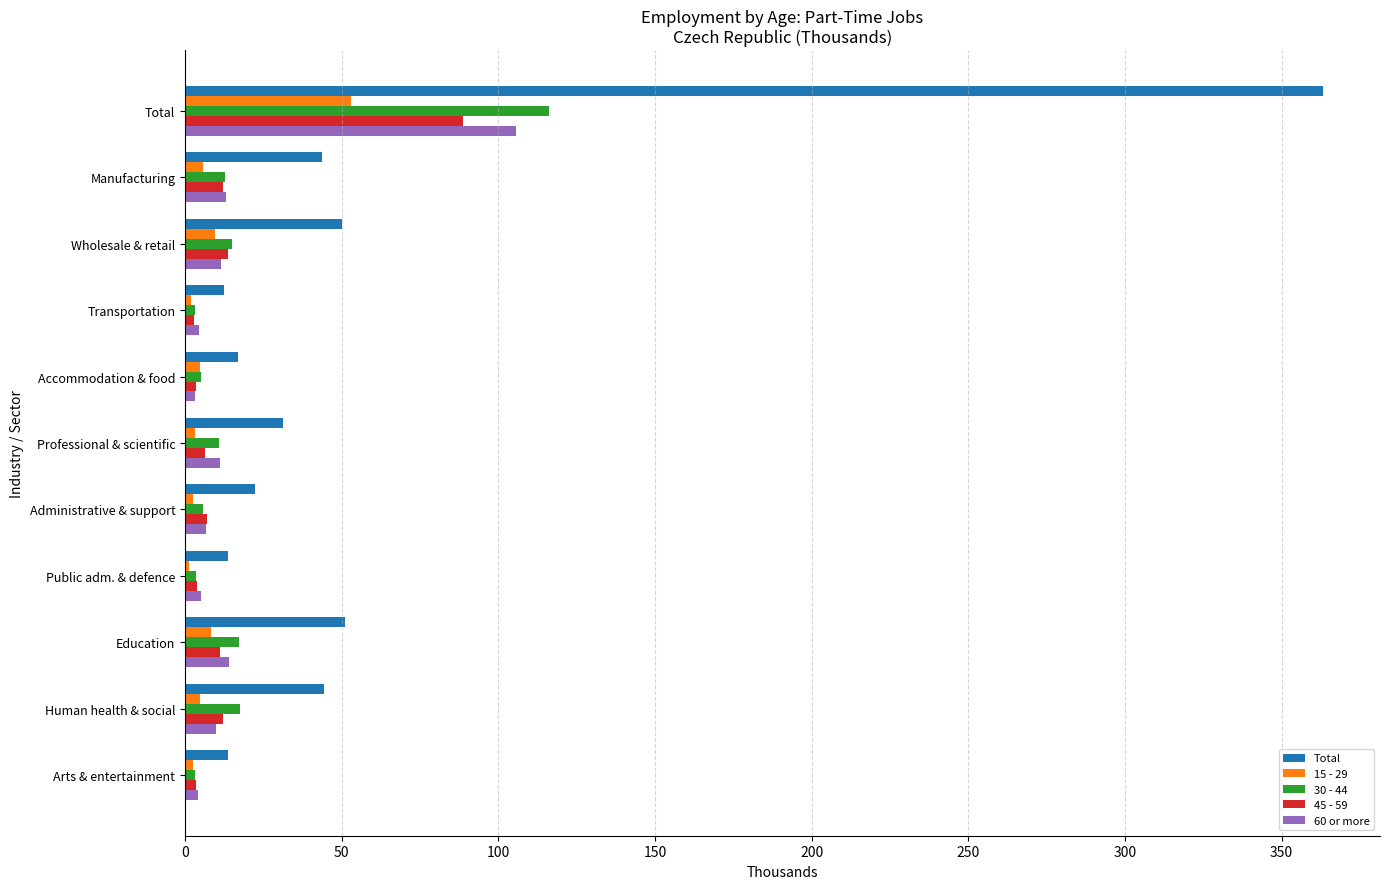

What is the average value of the 30 - 44 series?

19.1